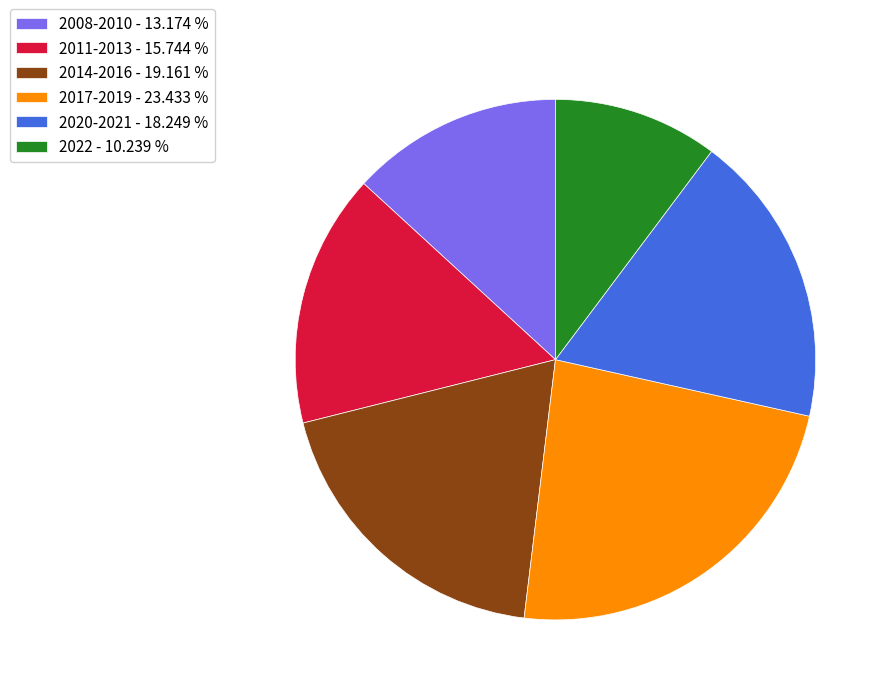

Rank the categories by value from highest to lowest.

2017-2019 - 23.433 %, 2014-2016 - 19.161 %, 2020-2021 - 18.249 %, 2011-2013 - 15.744 %, 2008-2010 - 13.174 %, 2022 - 10.239 %